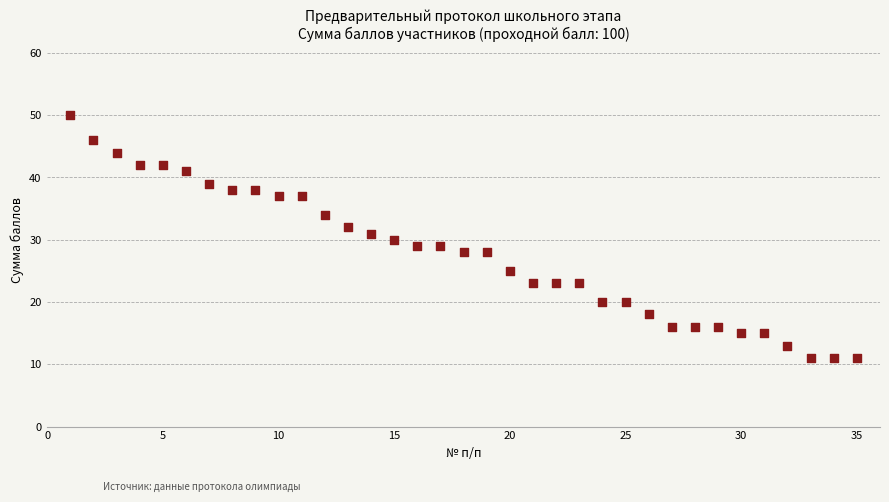

What is the range of Y values (max minus min)?

39